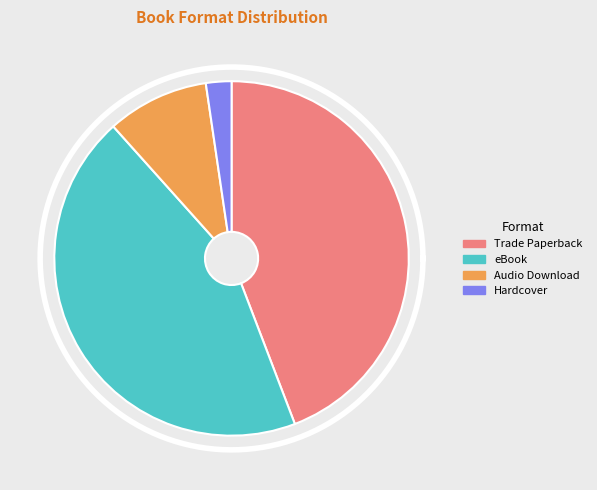

Which category has the biggest portion of the pie?

Trade Paperback